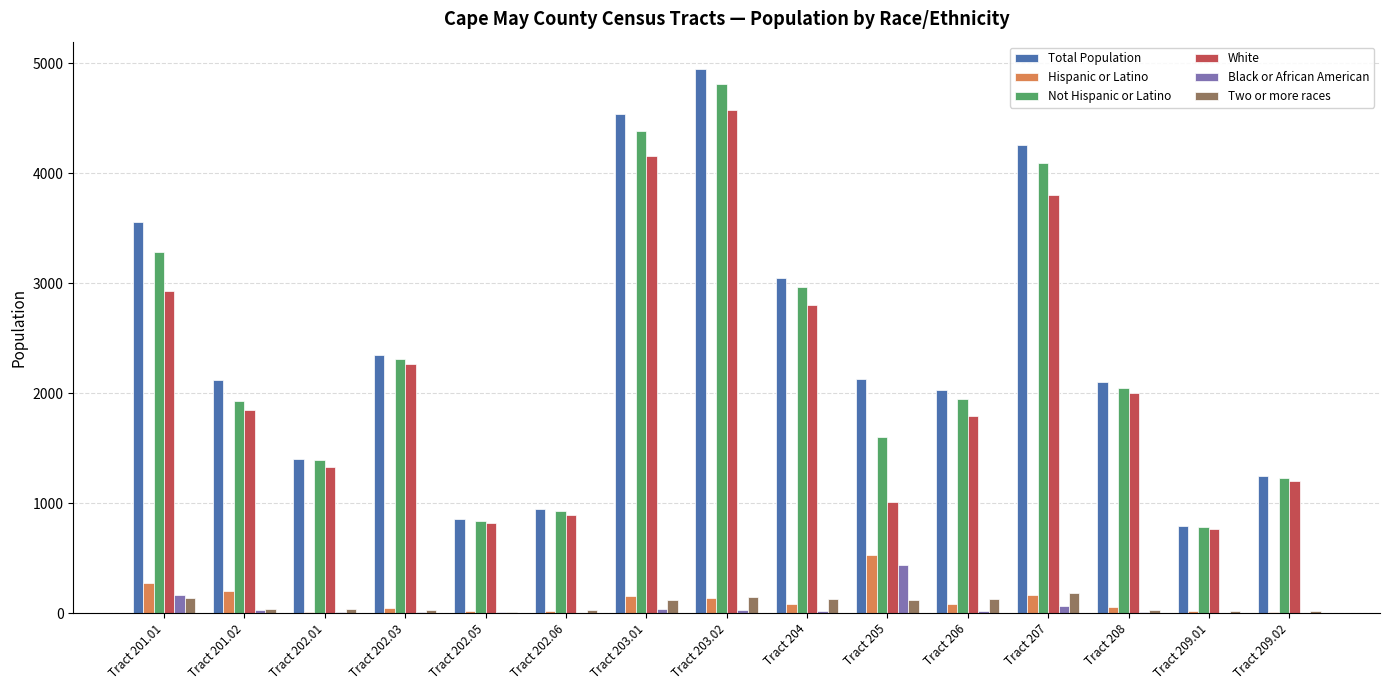

What is the sum of the Not Hispanic or Latino values at Tract 207 and Tract 201.02?

6023